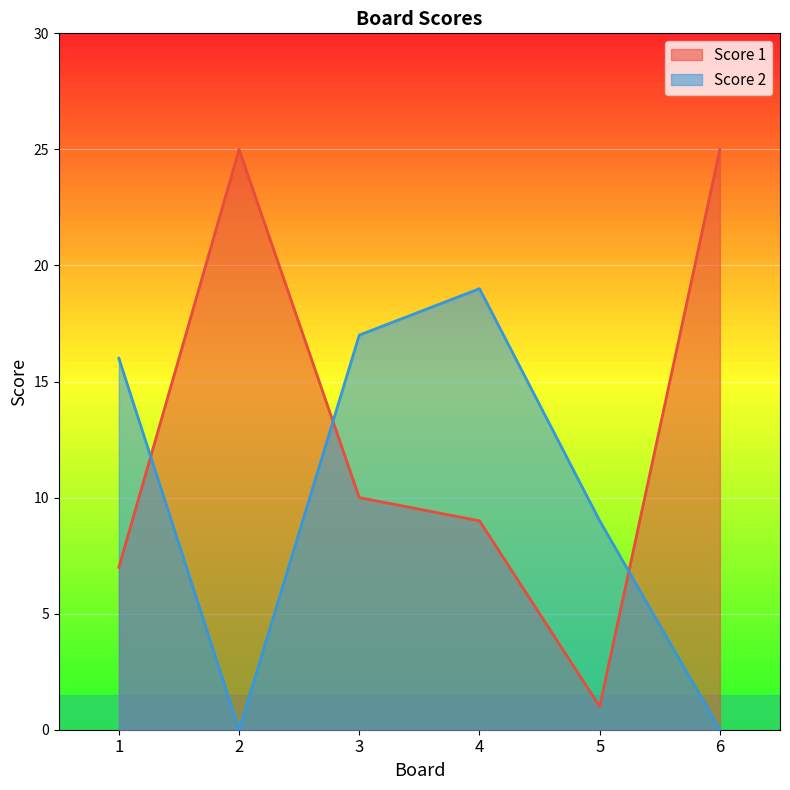

Is it true that Score 1 equals 5 at 4?

False